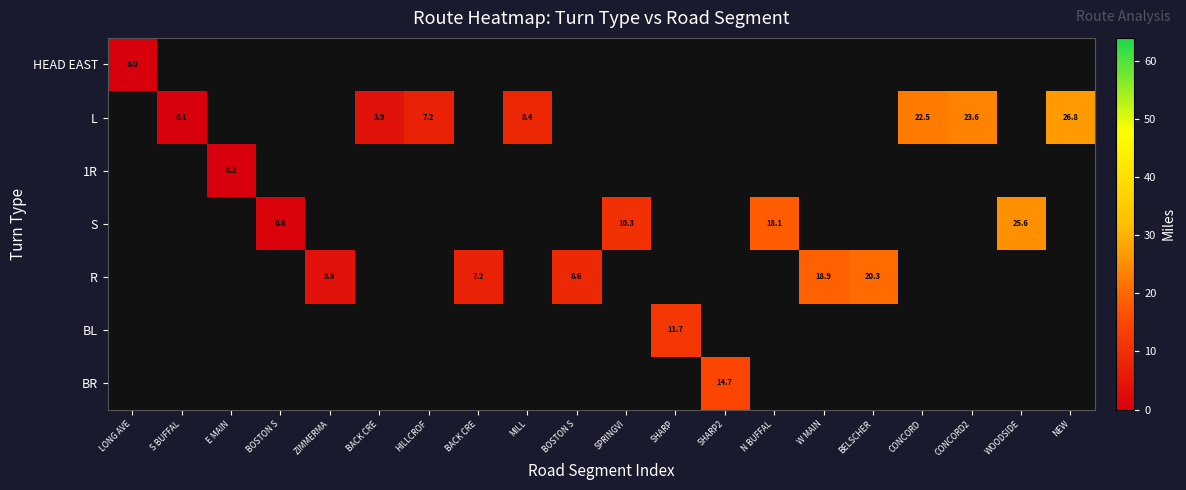

The S series shows -0.5 at W MAIN. True or false?

False